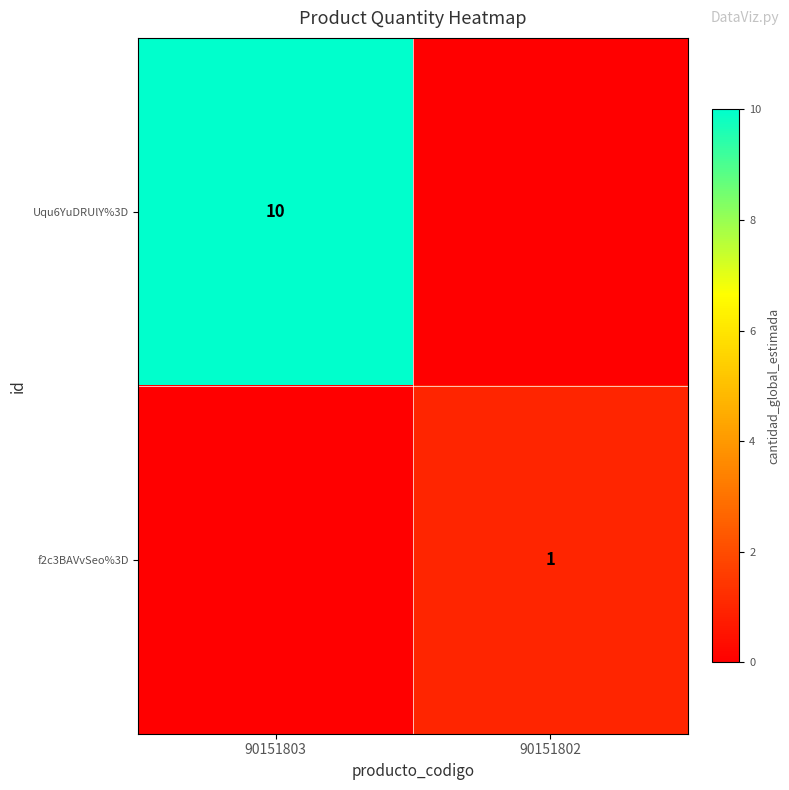

Is the value of f2c3BAVvSeo%3D at 90151802 greater than the value of Uqu6YuDRUlY%3D at 90151803?

No